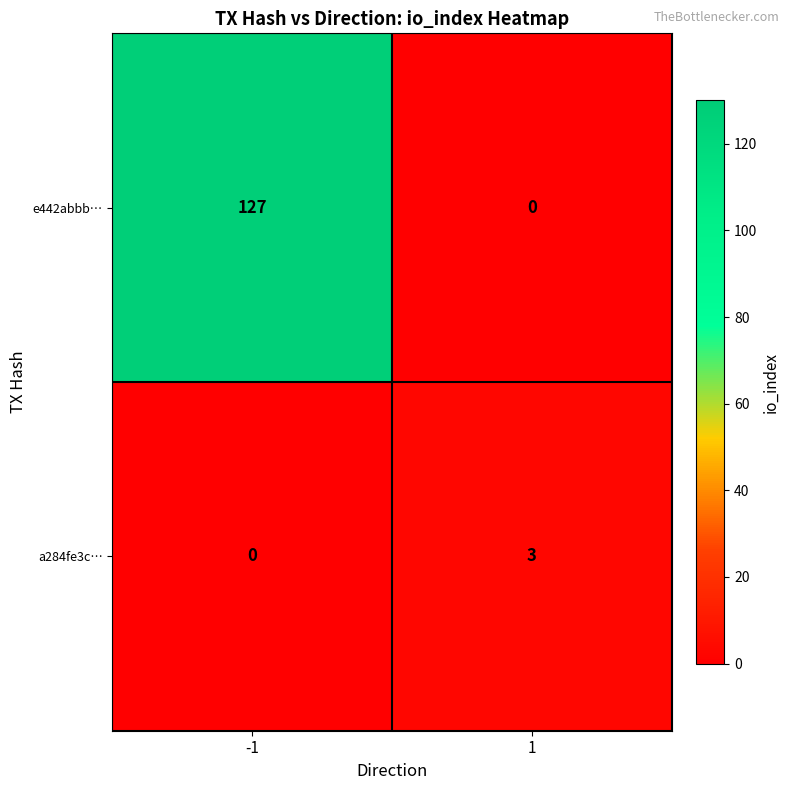

Reading left to right, transcribe all the data shown in this chart.

e442abbb…: 127	0
a284fe3c…: 0	3